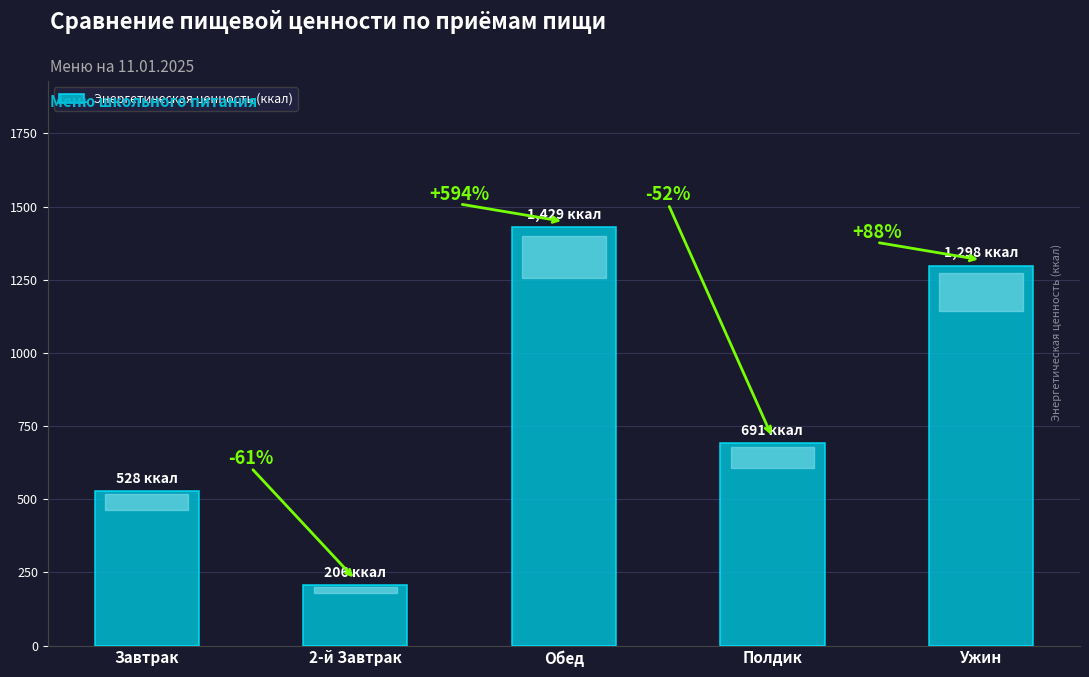

Are the bars horizontal?

No